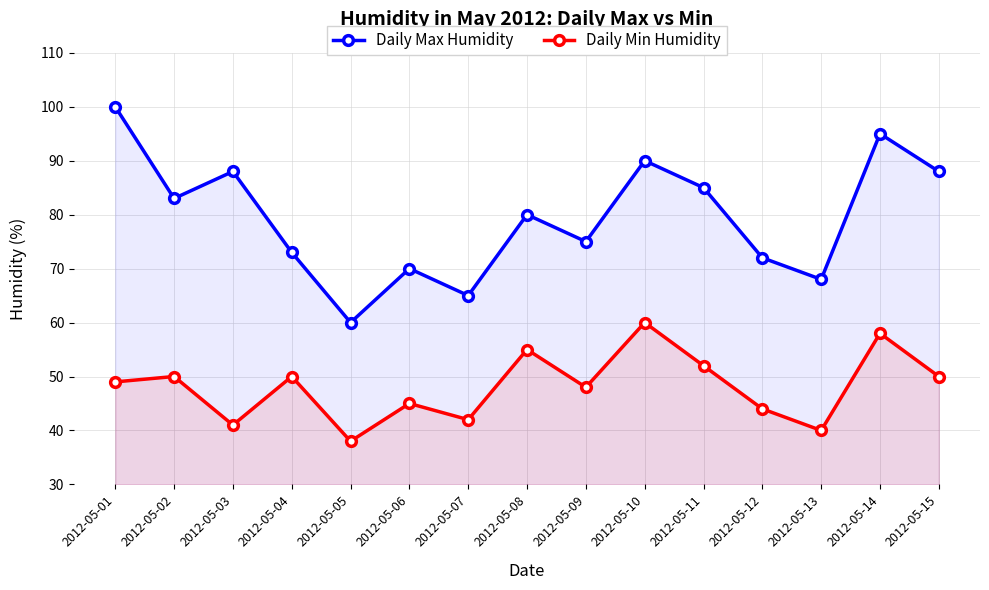

True or false: Daily Min Humidity and Daily Max Humidity cross at least once.

False